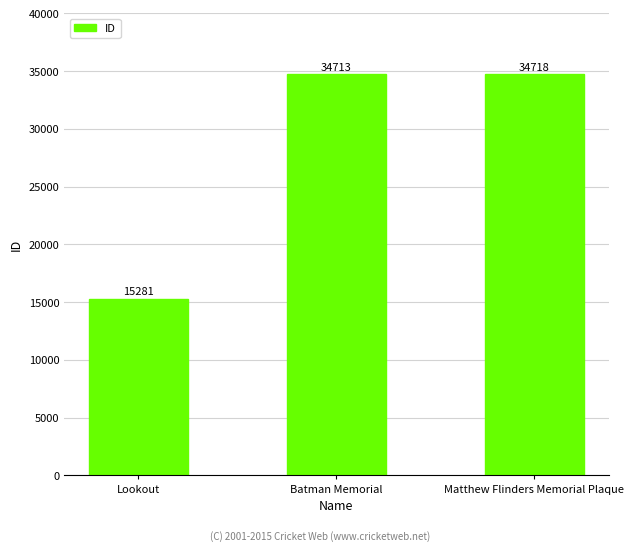

Where is the data nearest to the value 24999?

Batman Memorial